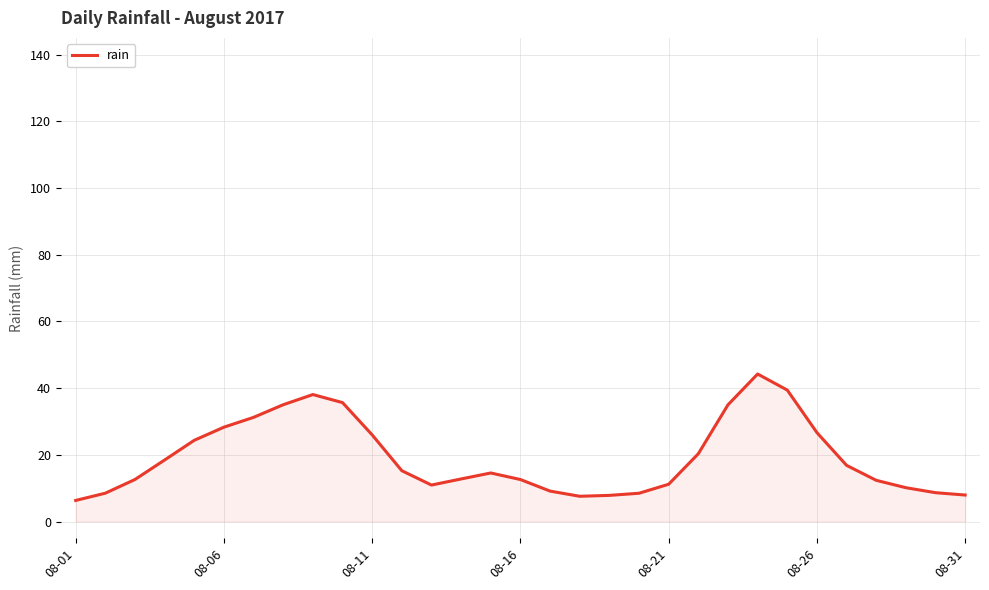

What is the greatest value displayed?

44.2